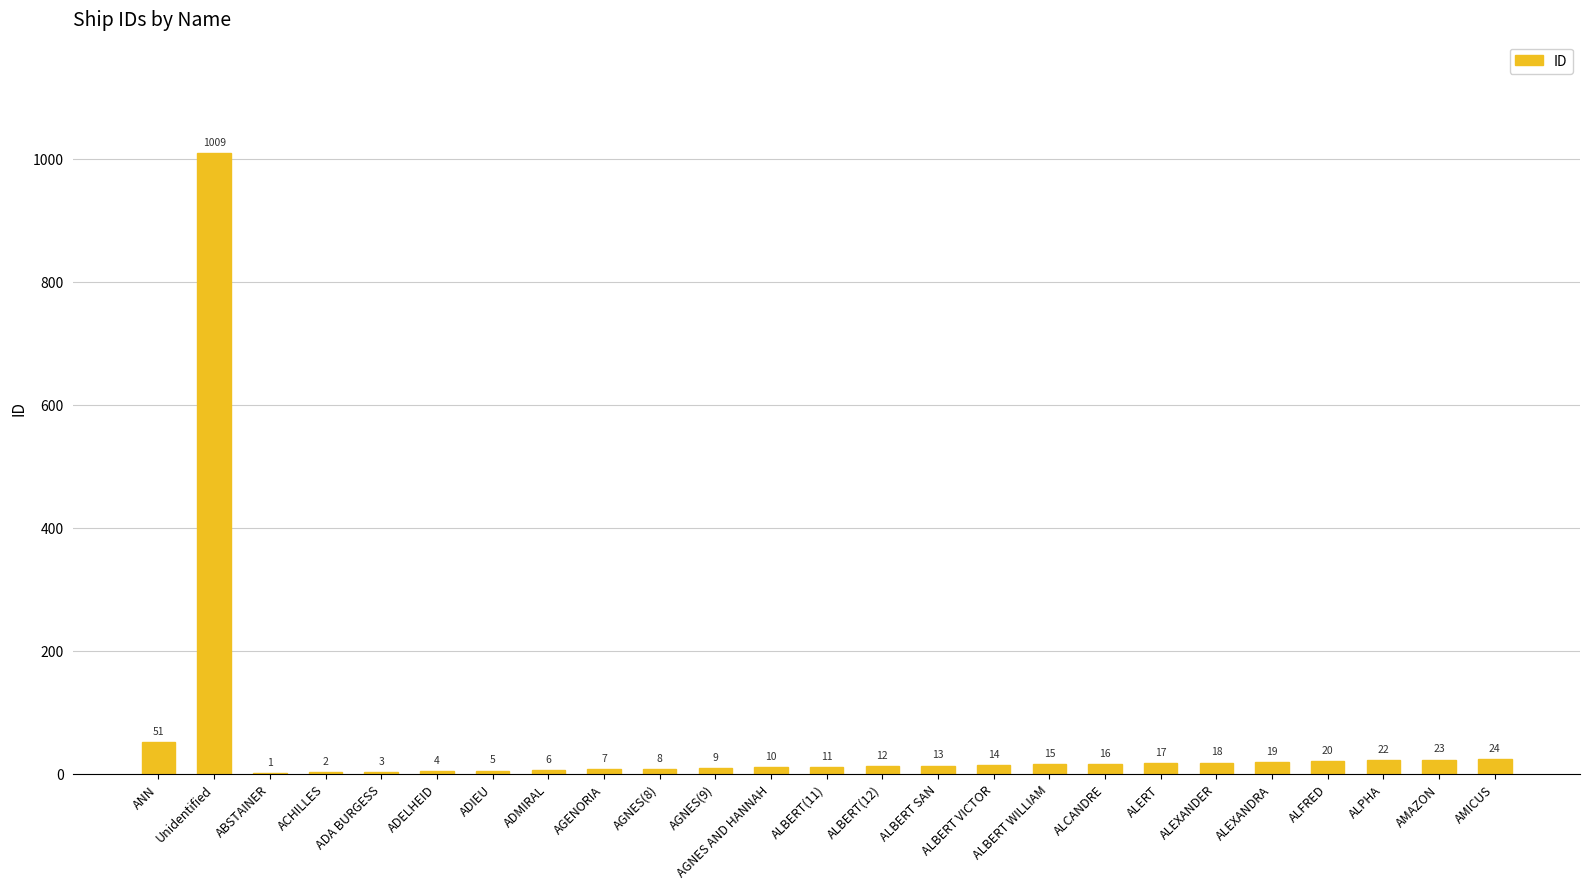

What is the greatest value displayed?

1009